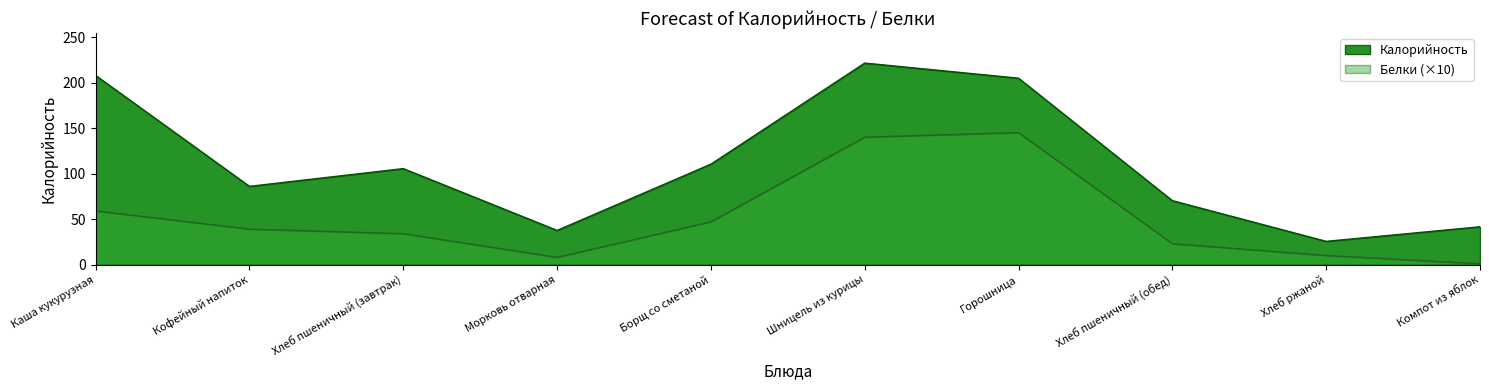

Read the Белки value at Шницель из курицы.

140.0